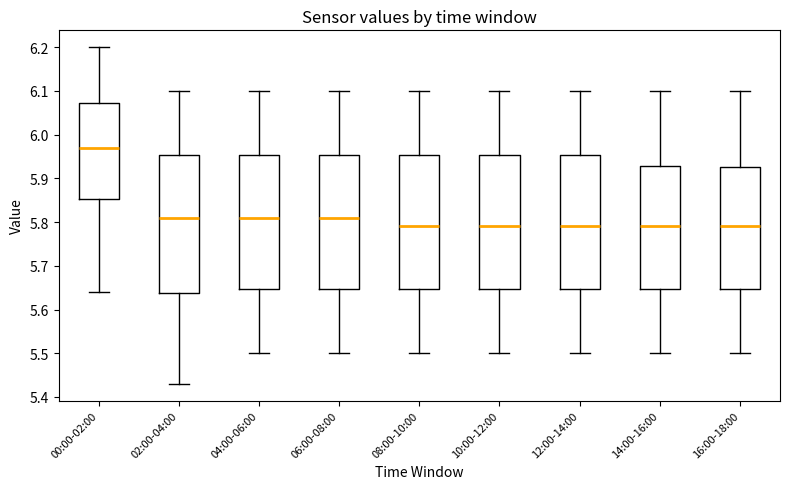

Where does the upper whisker of the box for 00:00-02:00 end on the y-axis? The values are not printed on the chart, so give them approximately, as read against the axis.

6.20